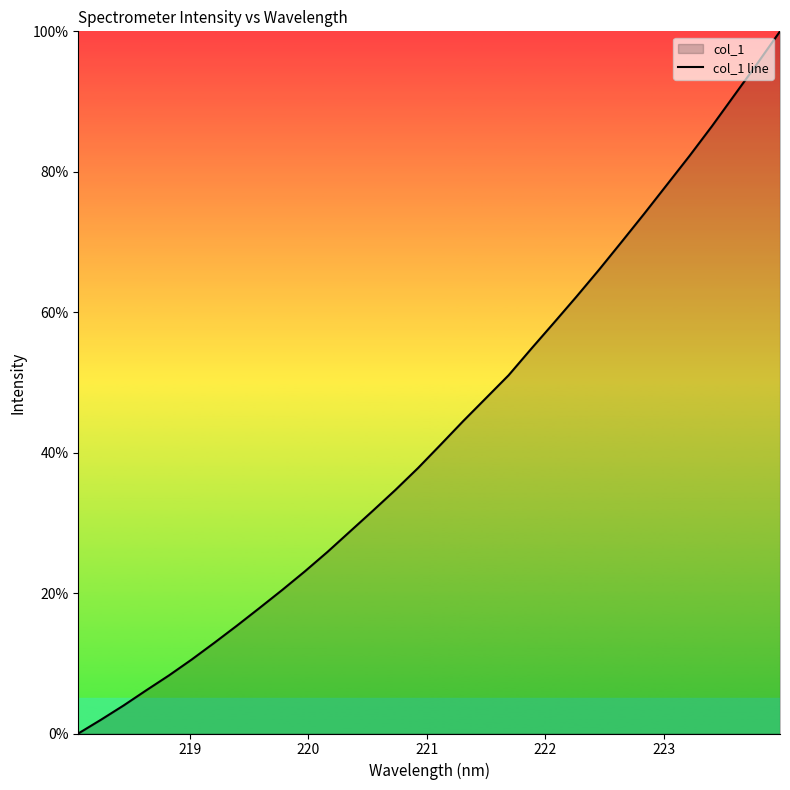

What is the maximum value shown in the chart?

100.0